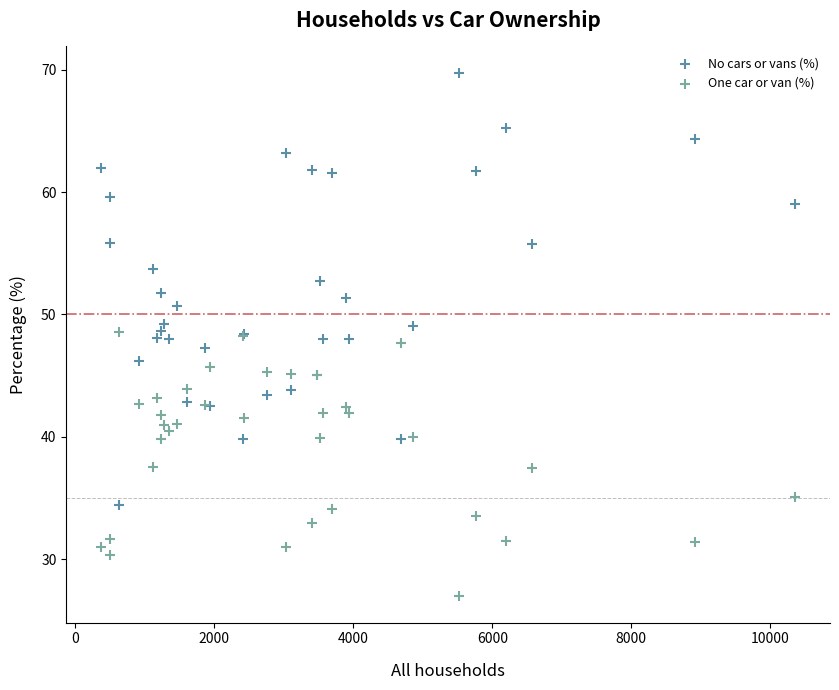

What are all the series names shown in the legend?

No cars or vans (%), One car or van (%)